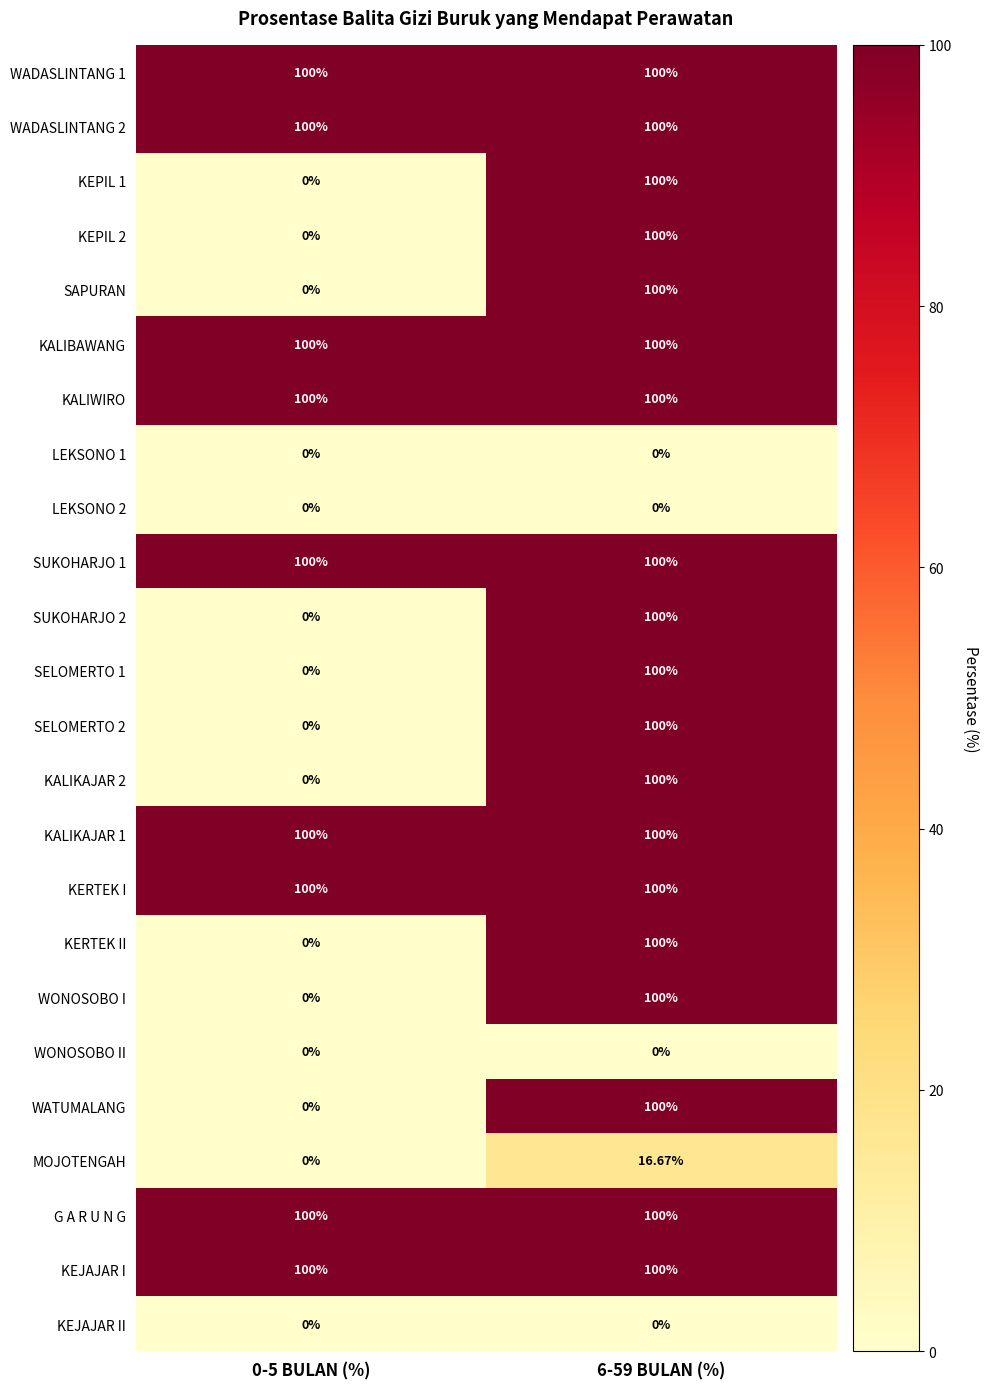

How many values in the KEPIL 2 series are below 100?

1